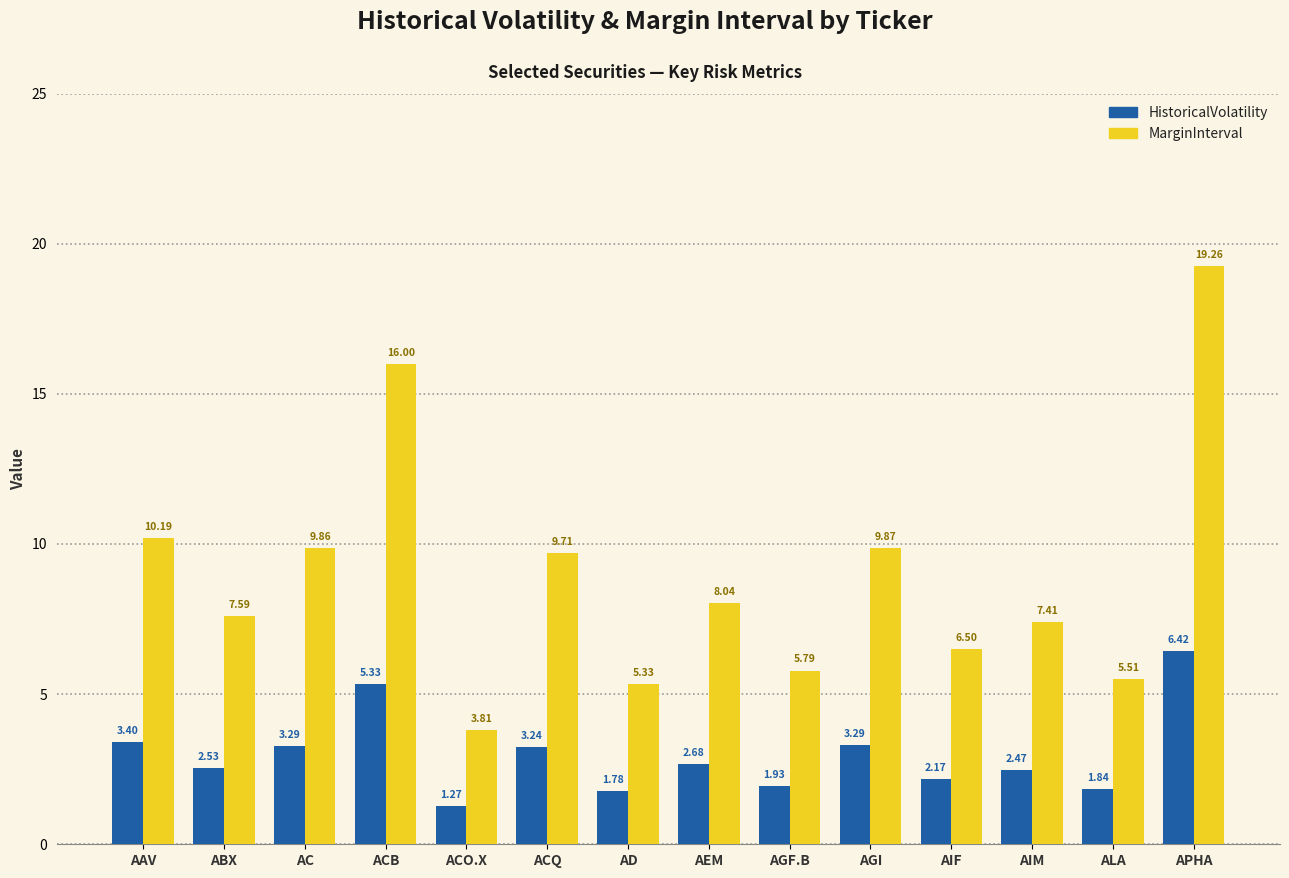

Rank the series by their average value, from lowest to highest.

HistoricalVolatility, MarginInterval